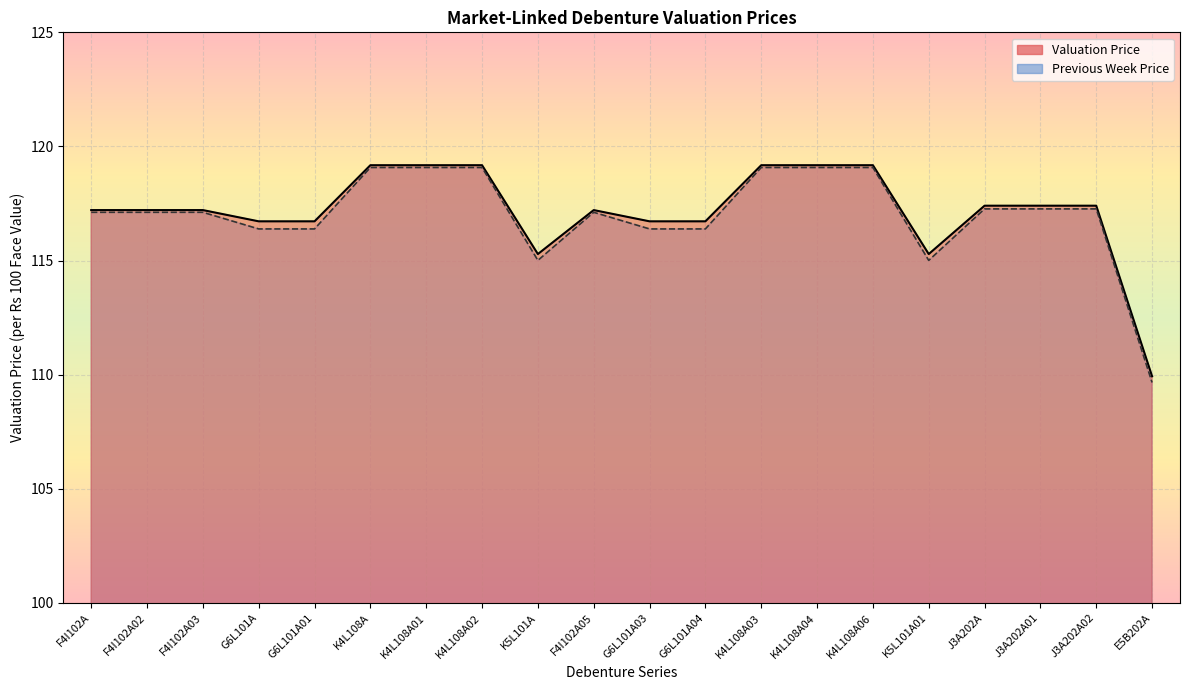

Count the number of values greater than 117.

13